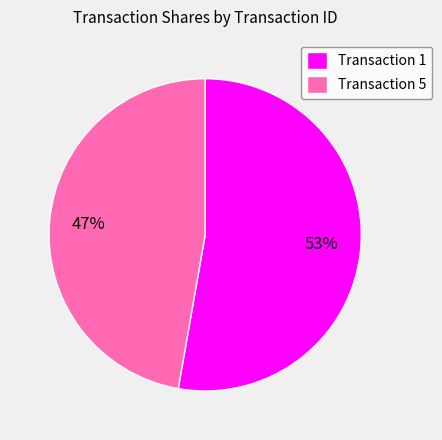

To the nearest percent, what is the difference between the largest and smallest slice percentages?

6%